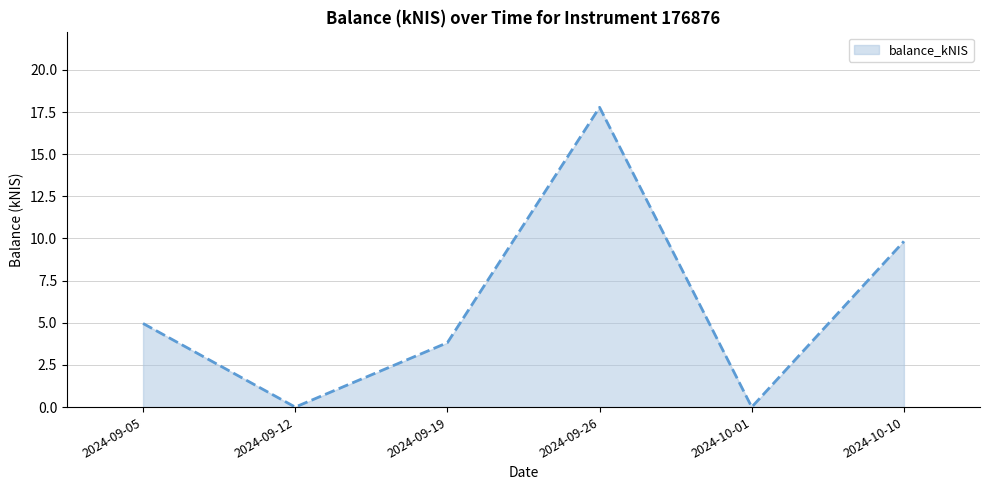

What is the maximum value shown in the chart?

17.8